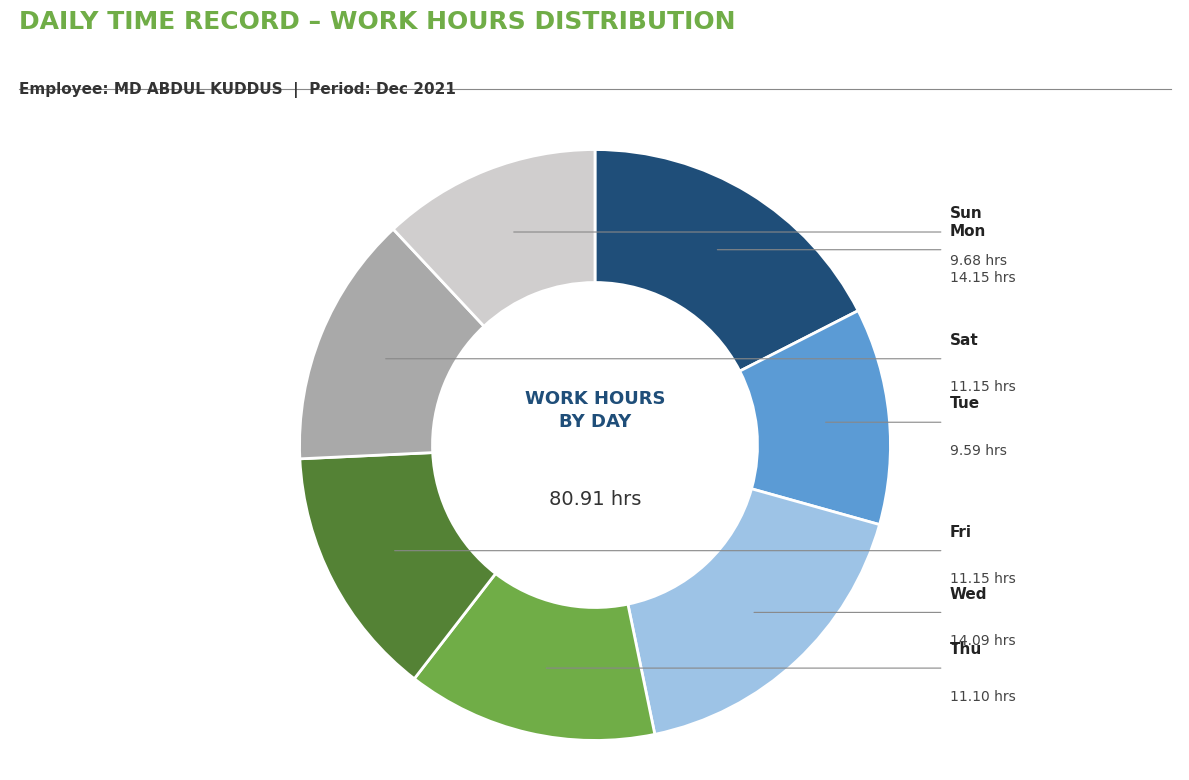

Is there any slice that represents more than half of the pie?

No